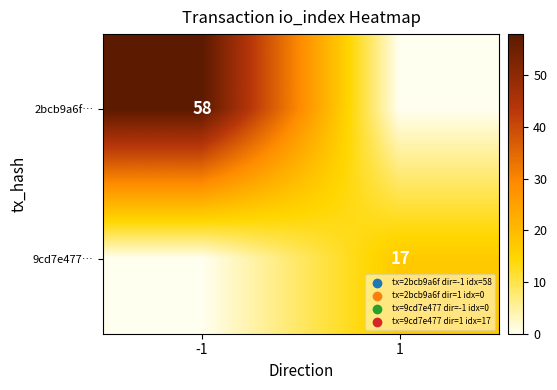

Is it true that 9cd7e477… equals 10 at 1?

False